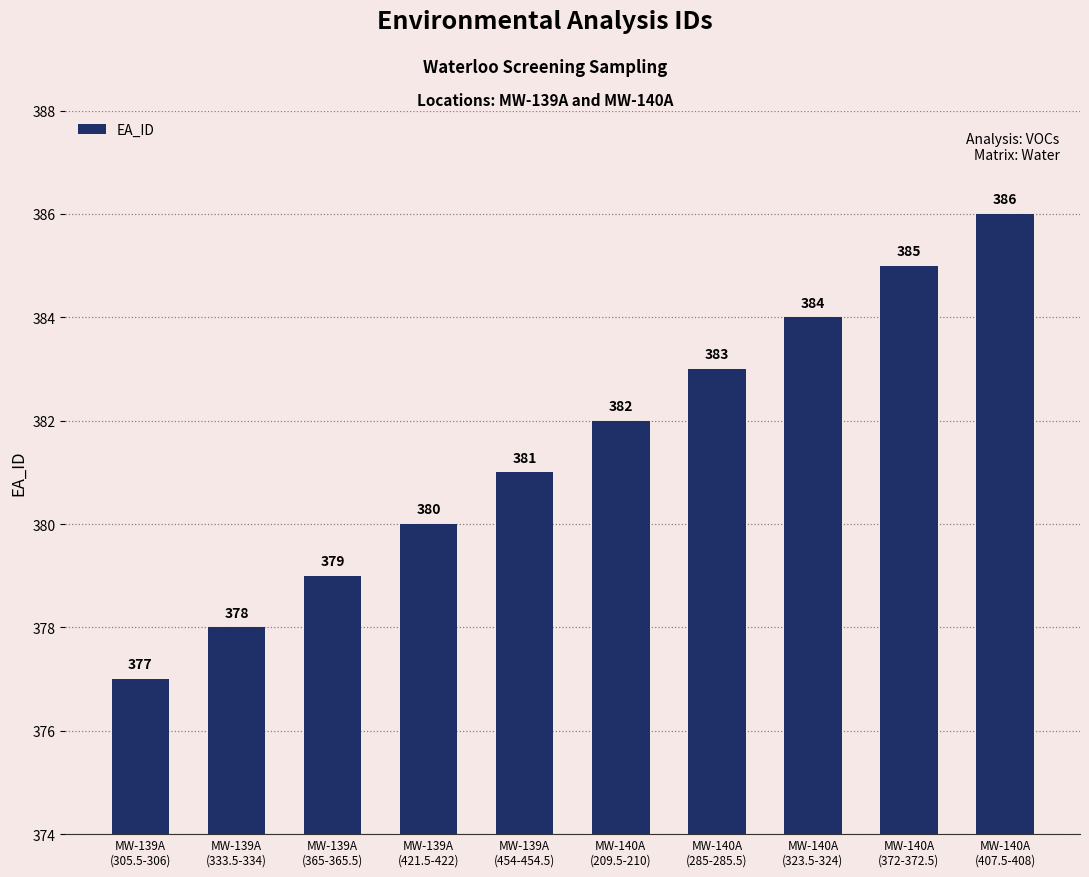

Rank the categories by value from lowest to highest.

MW-139A
(305.5-306), MW-139A
(333.5-334), MW-139A
(365-365.5), MW-139A
(421.5-422), MW-139A
(454-454.5), MW-140A
(209.5-210), MW-140A
(285-285.5), MW-140A
(323.5-324), MW-140A
(372-372.5), MW-140A
(407.5-408)